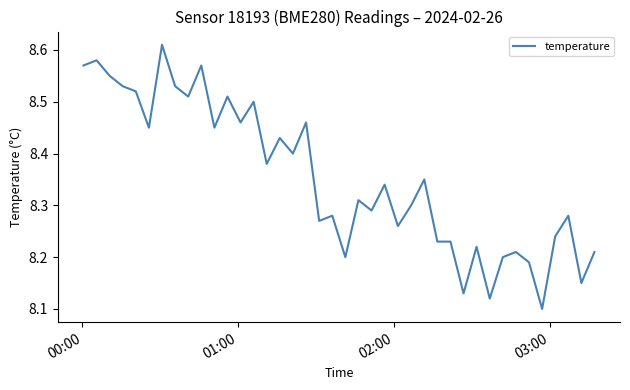

What is the difference between the maximum and minimum values?

0.5